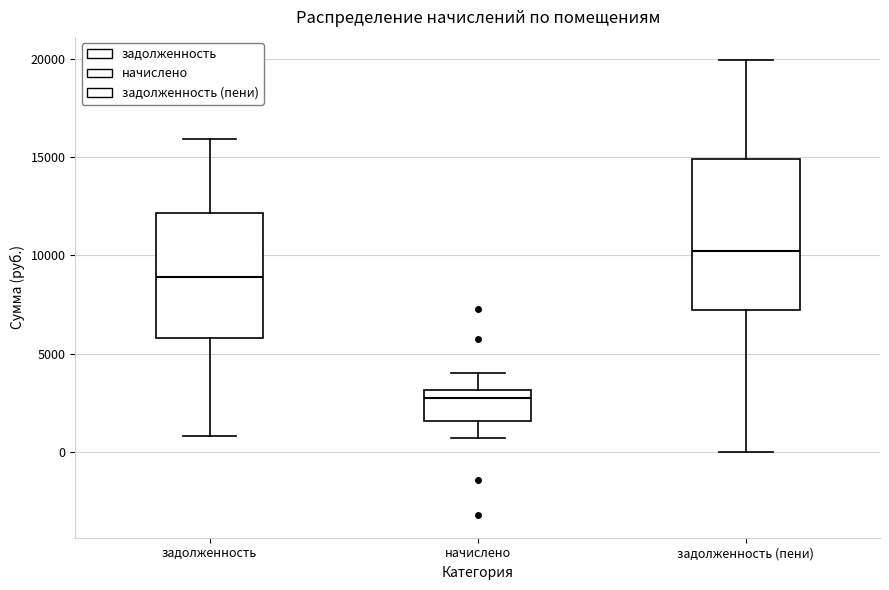

Where does the upper whisker of the box for начислено end on the y-axis? The values are not printed on the chart, so give them approximately, as read against the axis.

4000